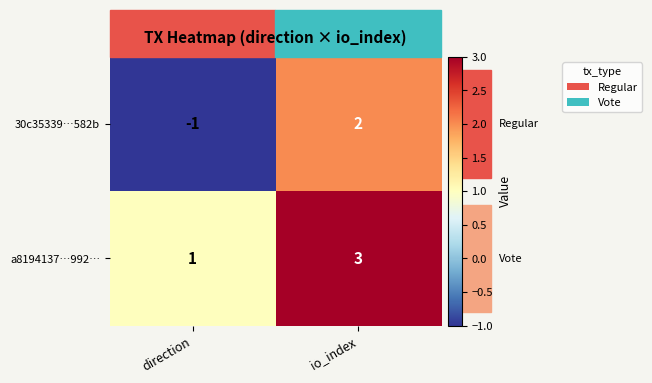

What is the approximate value of a8194137…992… at io_index?

3